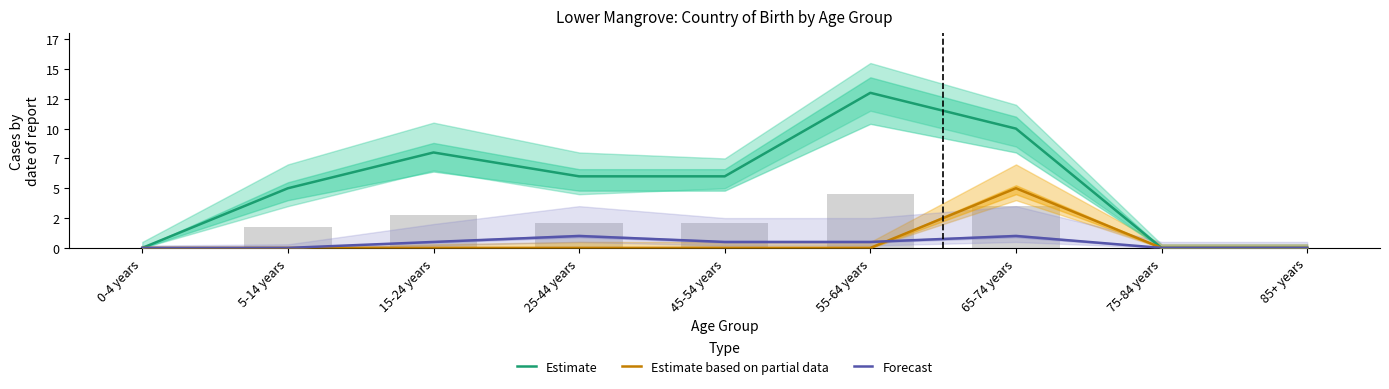

At which category is the sum across all series the highest?

65-74 years